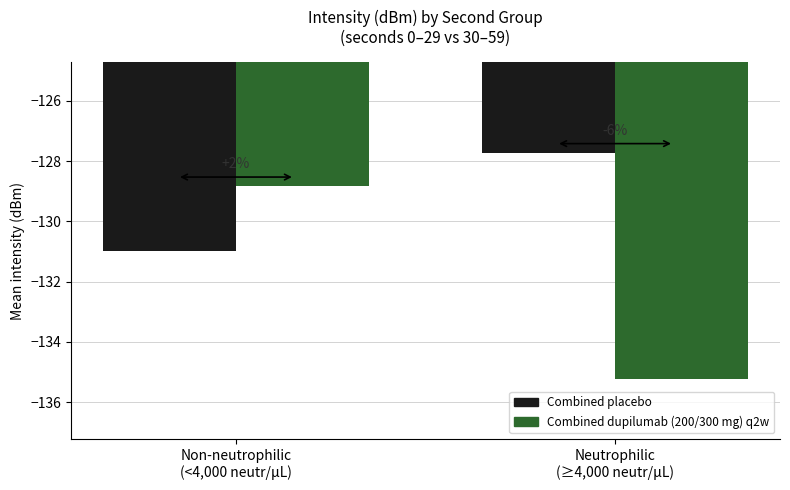

List the labels in order of Combined dupilumab (200/300 mg) q2w value, largest first.

Non-neutrophilic
(<4,000 neutr/μL), Neutrophilic
(≥4,000 neutr/μL)